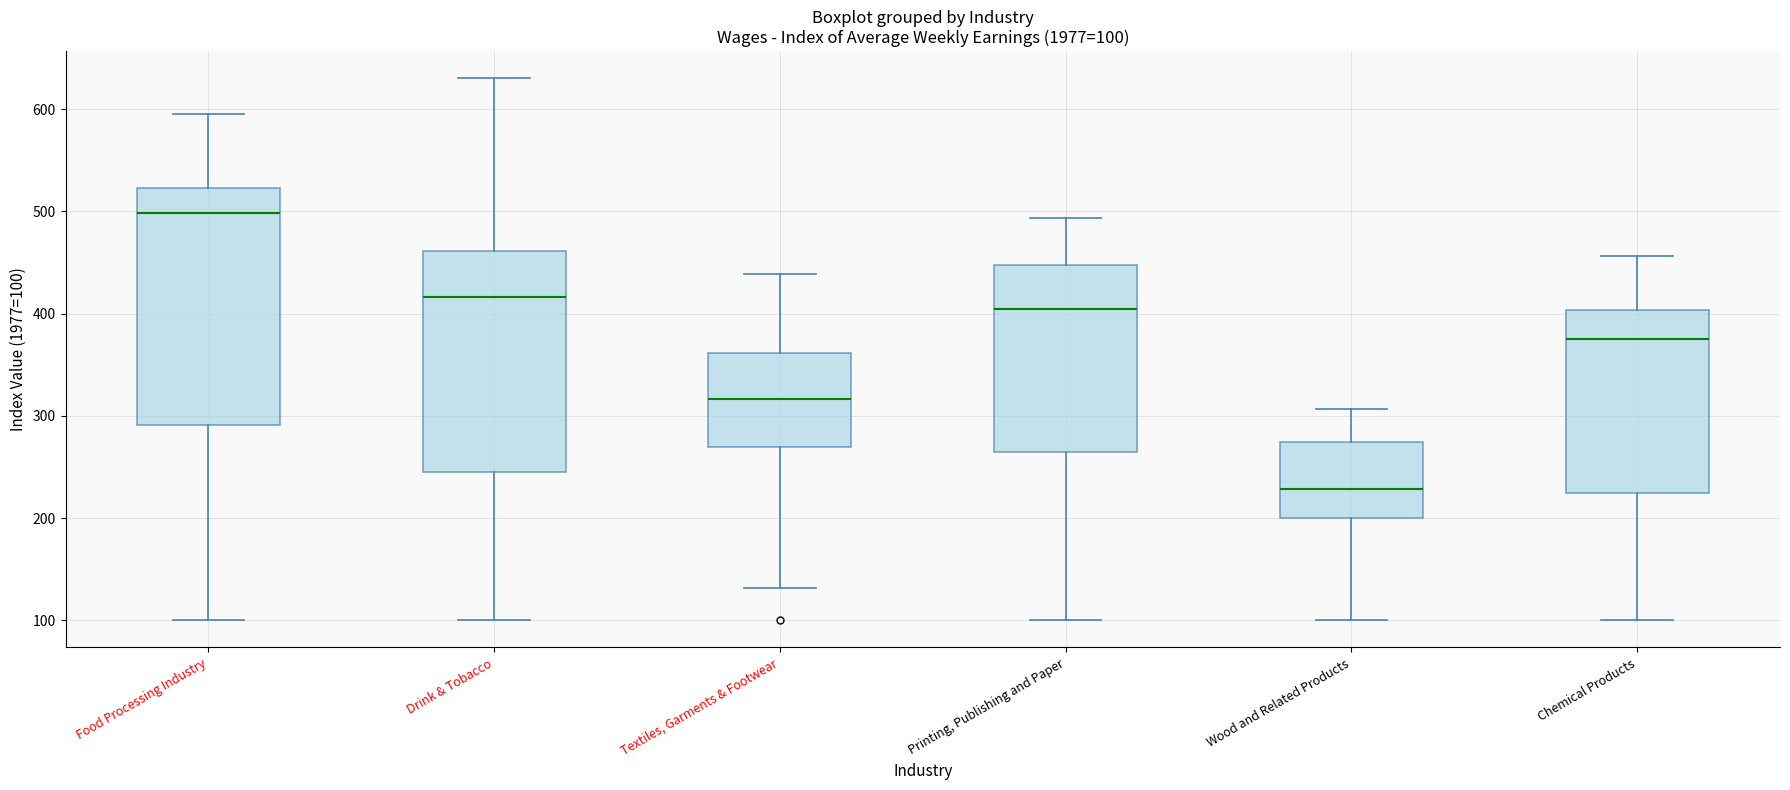

Which box's median line is the highest?

Food Processing Industry